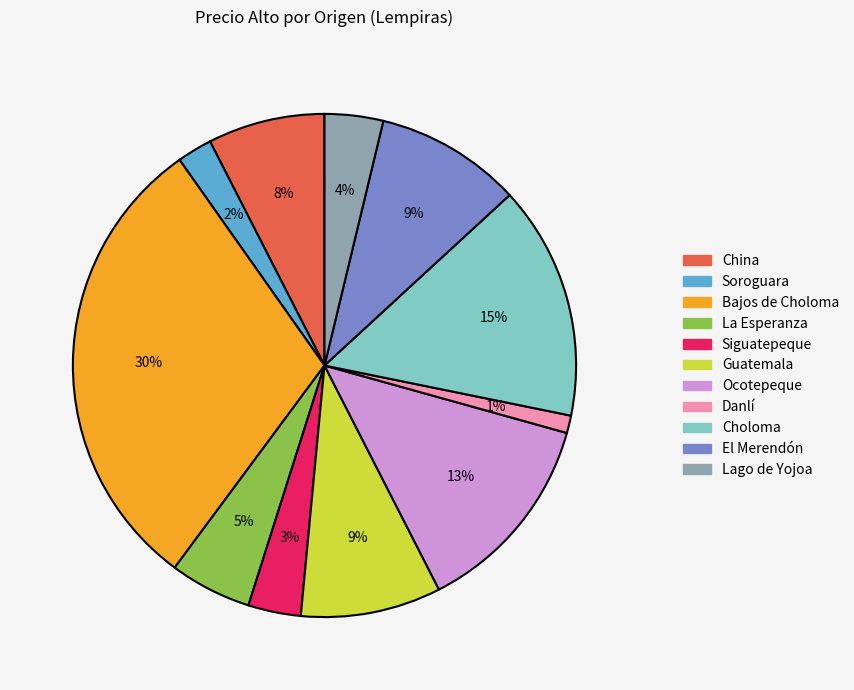

What is the smallest slice in the pie chart?

Danlí